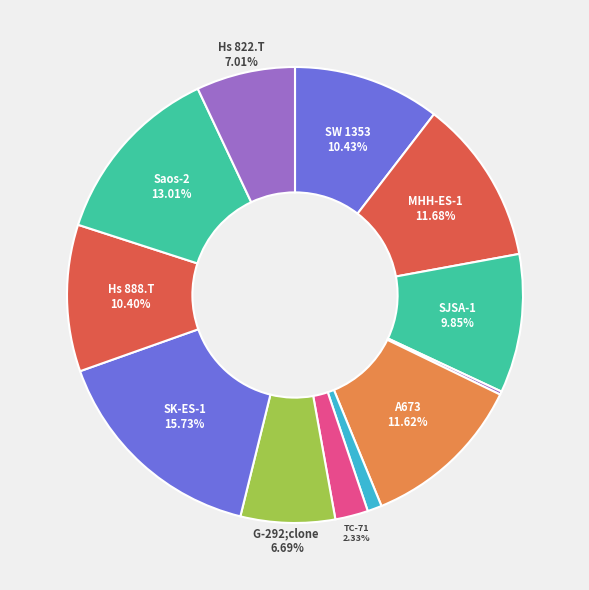

Which category has the biggest portion of the pie?

SK-ES-1